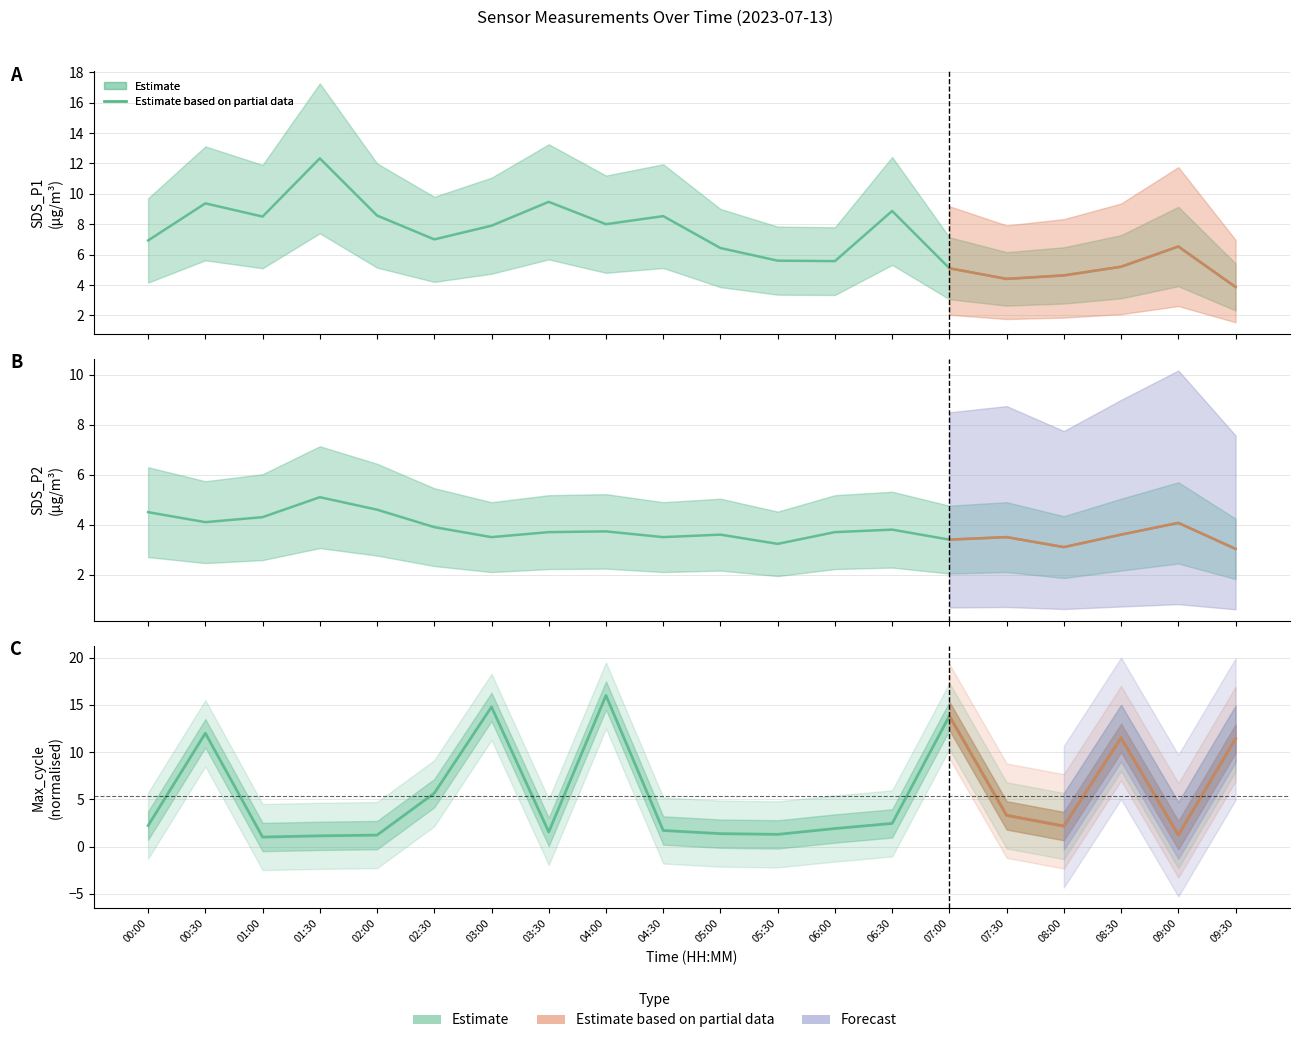

True or false: SDS_P2 has more than 2 interior local peaks.

True